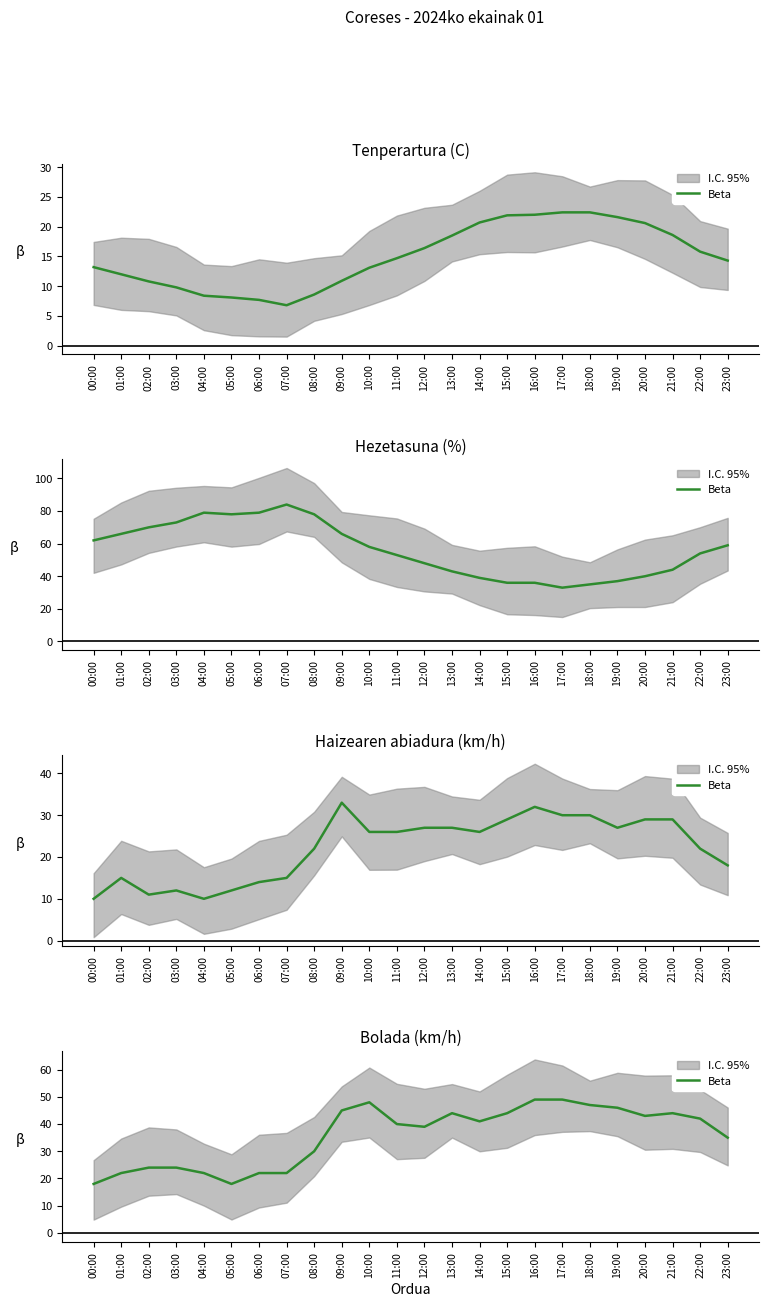

The value at 16:00 is 49. True or false?

True